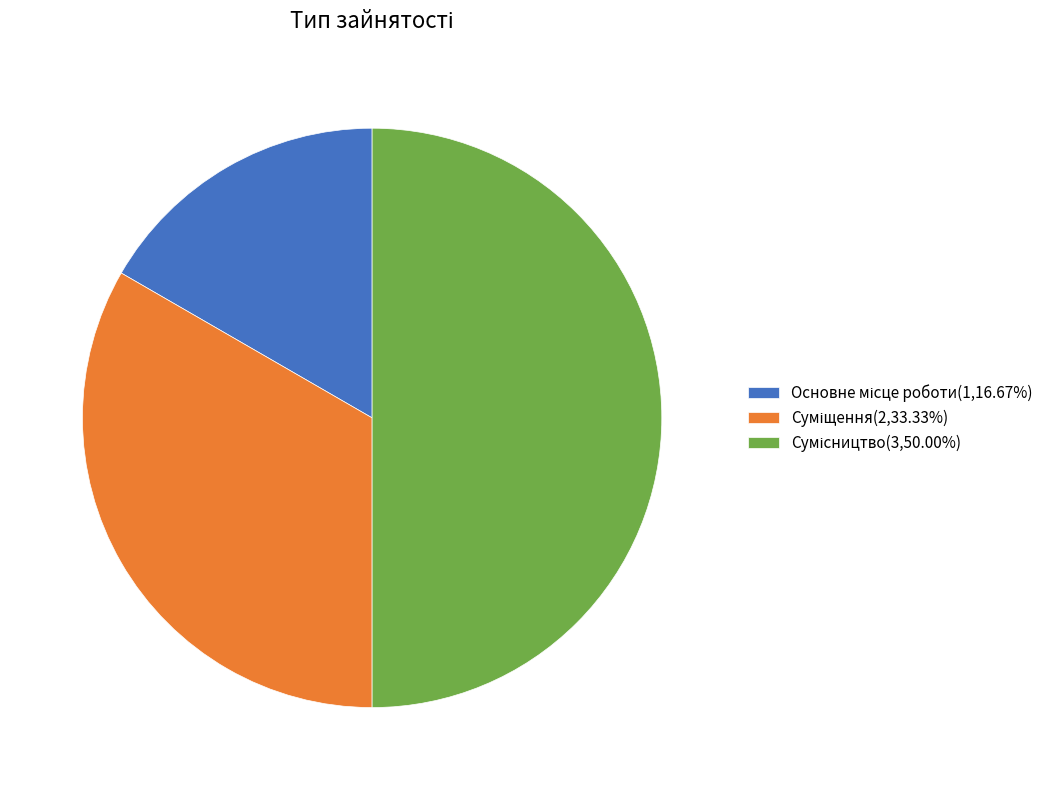

Count the number of slices in the pie.

3